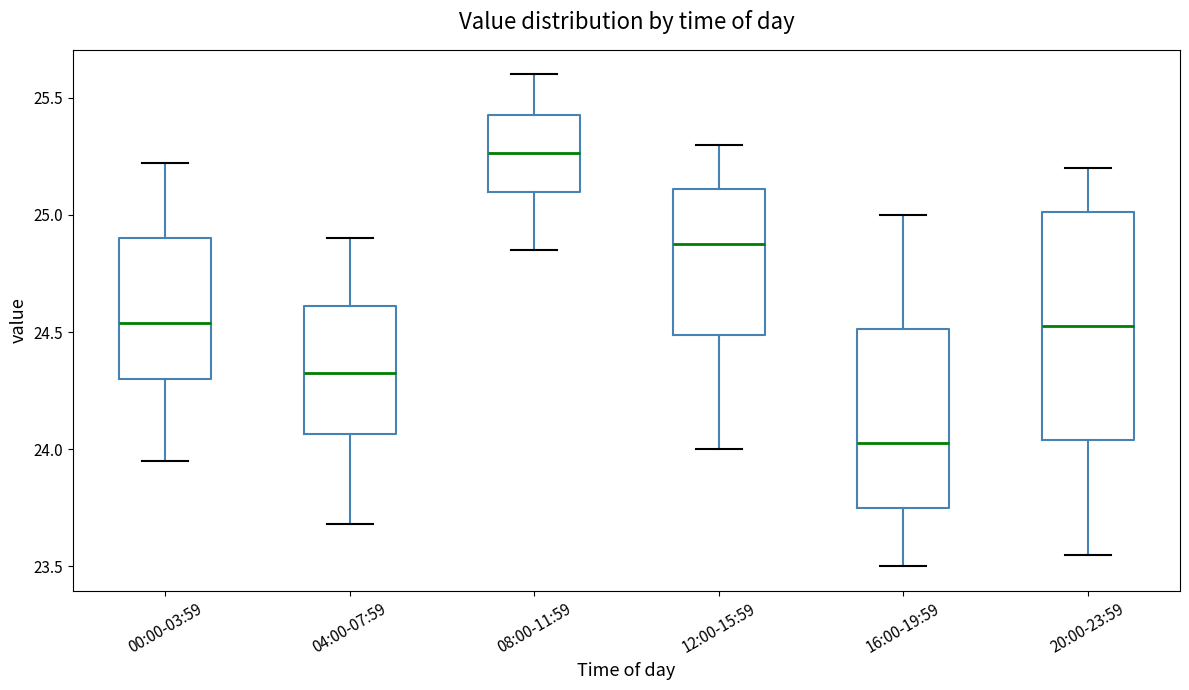

Reading left to right, transcribe this box plot: for each box, give where its median line is, the range the box spans, and where its two whiskers end, as read against the y-axis. The values are not printed on the chart, so give them approximately, as read against the axis.

00:00-03:59: median 24.55, box 24.30 to 24.90, whiskers 23.95 to 25.20
04:00-07:59: median 24.35, box 24.05 to 24.60, whiskers 23.70 to 24.90
08:00-11:59: median 25.25, box 25.10 to 25.45, whiskers 24.85 to 25.60
12:00-15:59: median 24.90, box 24.50 to 25.10, whiskers 24.00 to 25.30
16:00-19:59: median 24.05, box 23.75 to 24.50, whiskers 23.50 to 25.00
20:00-23:59: median 24.55, box 24.05 to 25.00, whiskers 23.55 to 25.20